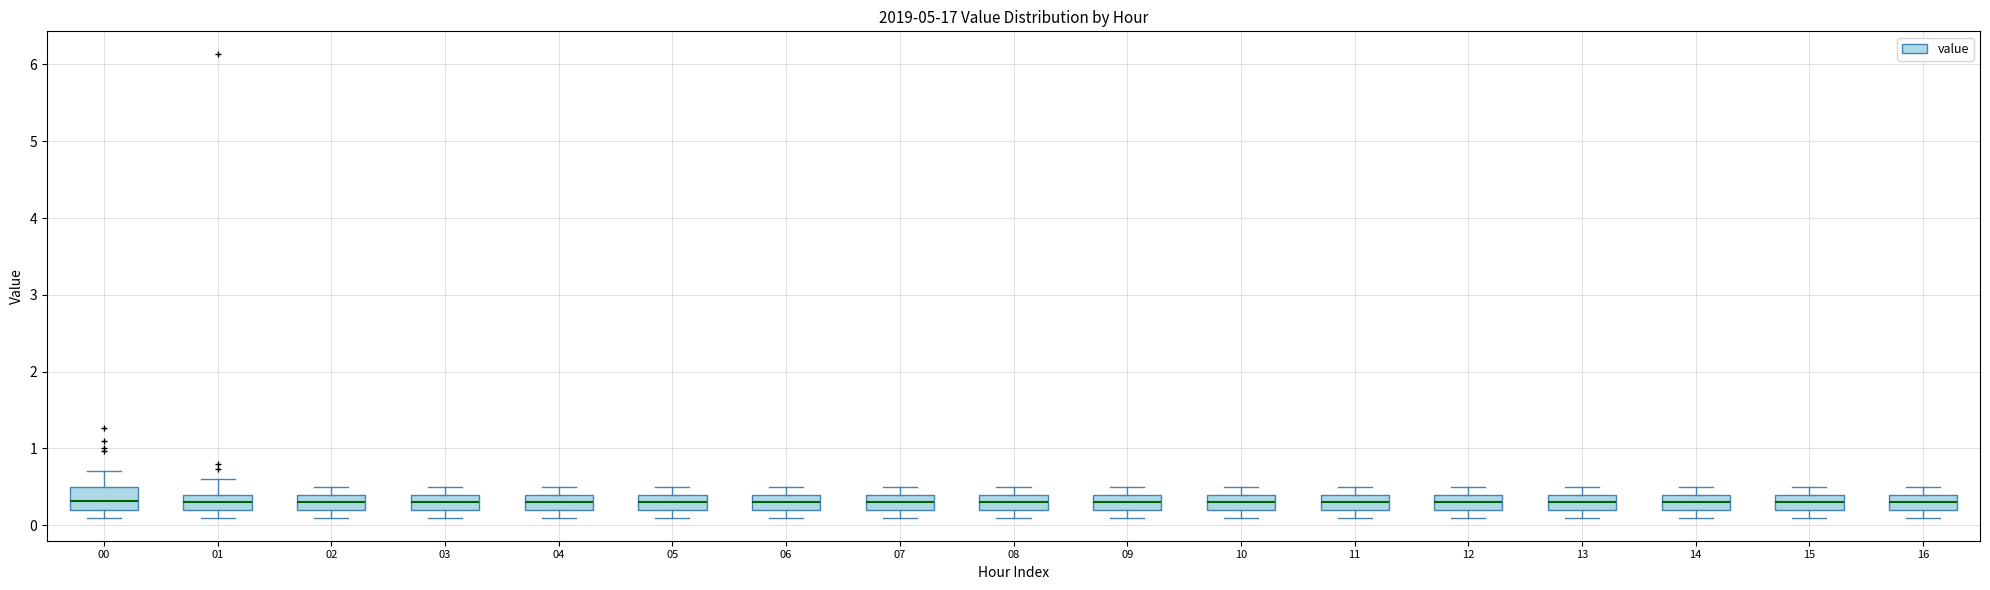

Reading left to right, transcribe this box plot: for each box, give where its median line is, the range the box spans, and where its two whiskers end, as read against the y-axis. The values are not printed on the chart, so give them approximately, as read against the axis.

00: median 0.3, box 0.2 to 0.5, whiskers 0.1 to 0.7
01: median 0.3, box 0.2 to 0.4, whiskers 0.1 to 0.6
02: median 0.3, box 0.2 to 0.4, whiskers 0.1 to 0.5
03: median 0.3, box 0.2 to 0.4, whiskers 0.1 to 0.5
04: median 0.3, box 0.2 to 0.4, whiskers 0.1 to 0.5
05: median 0.3, box 0.2 to 0.4, whiskers 0.1 to 0.5
06: median 0.3, box 0.2 to 0.4, whiskers 0.1 to 0.5
07: median 0.3, box 0.2 to 0.4, whiskers 0.1 to 0.5
08: median 0.3, box 0.2 to 0.4, whiskers 0.1 to 0.5
09: median 0.3, box 0.2 to 0.4, whiskers 0.1 to 0.5
10: median 0.3, box 0.2 to 0.4, whiskers 0.1 to 0.5
11: median 0.3, box 0.2 to 0.4, whiskers 0.1 to 0.5
12: median 0.3, box 0.2 to 0.4, whiskers 0.1 to 0.5
13: median 0.3, box 0.2 to 0.4, whiskers 0.1 to 0.5
14: median 0.3, box 0.2 to 0.4, whiskers 0.1 to 0.5
15: median 0.3, box 0.2 to 0.4, whiskers 0.1 to 0.5
16: median 0.3, box 0.2 to 0.4, whiskers 0.1 to 0.5